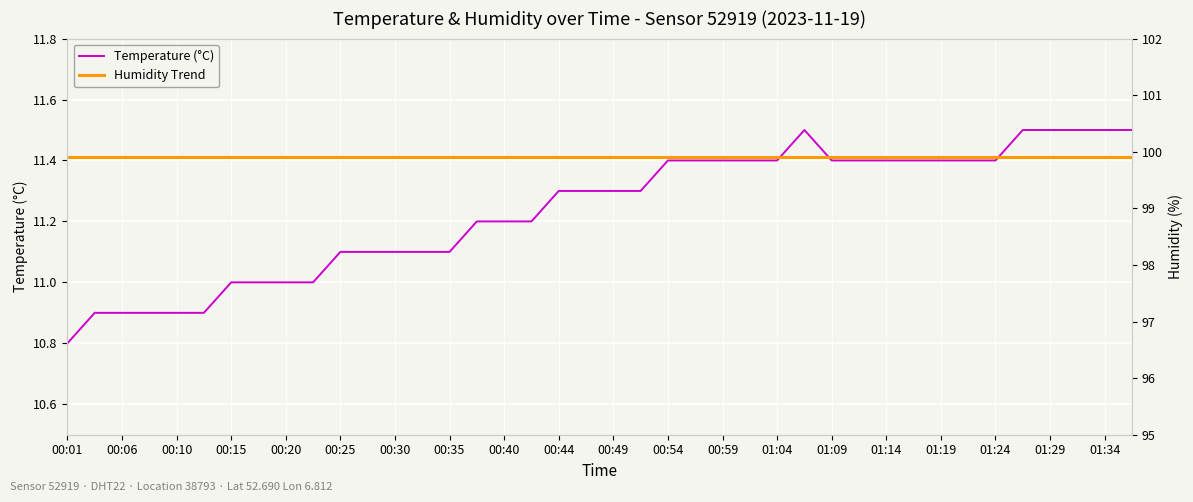

True or false: Temperature (°C) and Humidity Trend cross at least once.

False